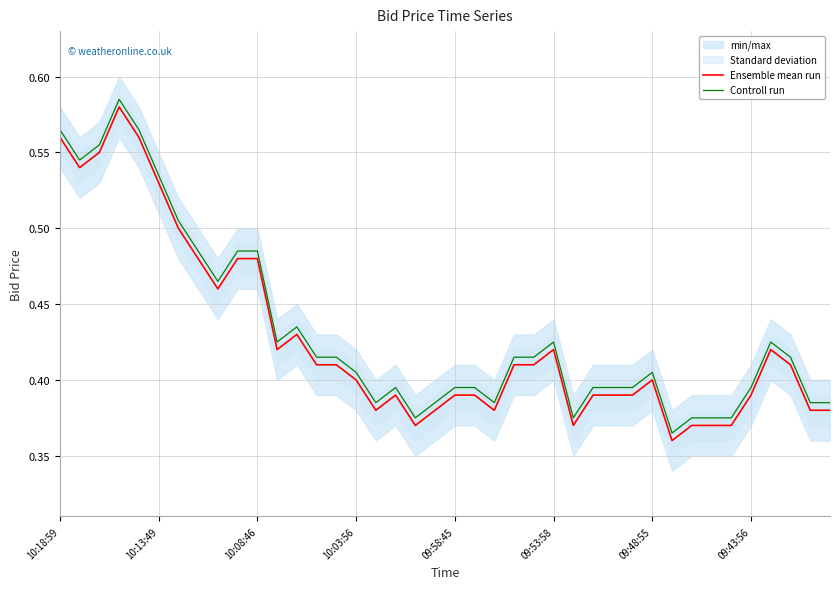

What is the sum of all Controll run values?

17.3